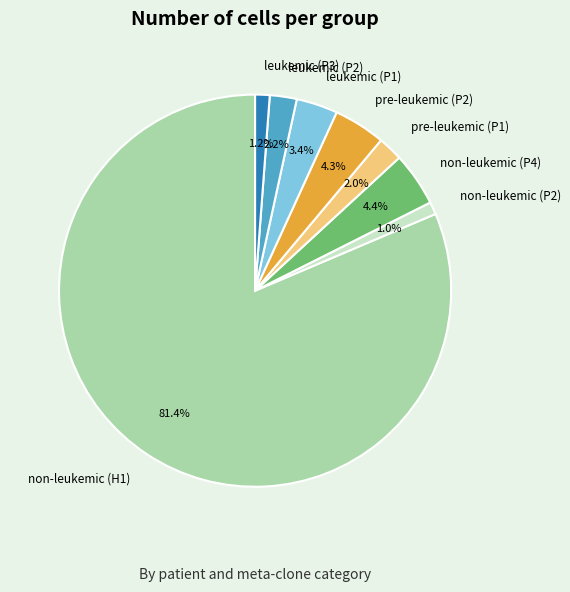

Which category has the biggest portion of the pie?

non-leukemic (H1)